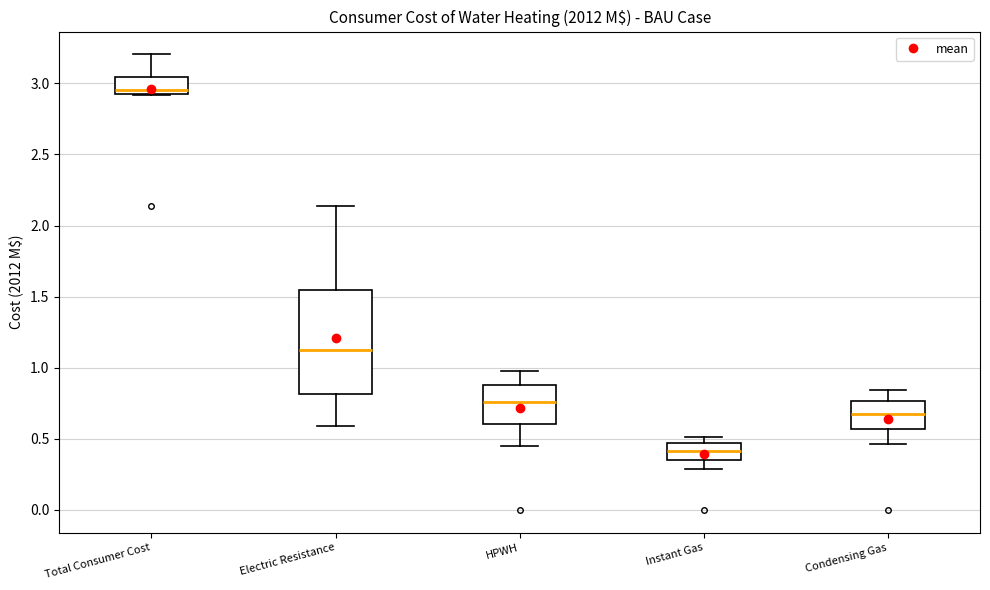

Comparing the boxes themselves (not the whiskers), which one is the tallest?

Electric Resistance